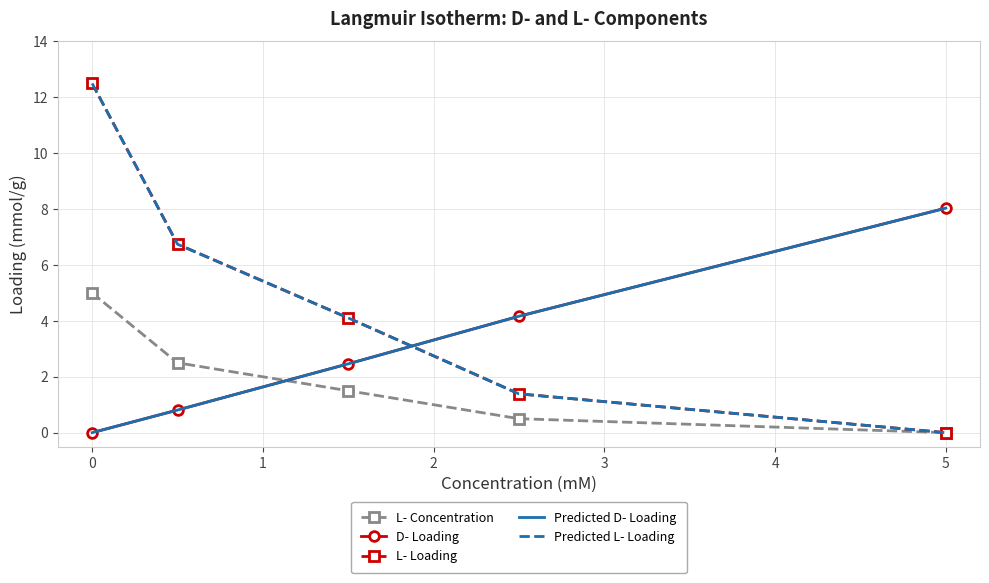

Which series has the widest spread of values?

L- Loading